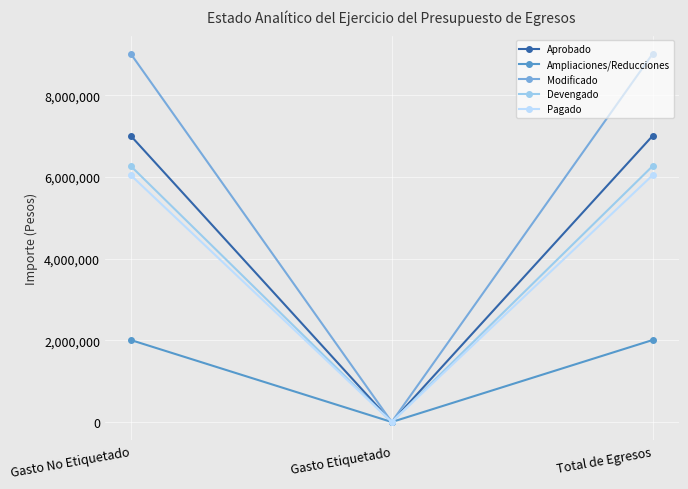

The Ampliaciones/Reducciones series shows 1309627.0 at Total de Egresos. True or false?

False